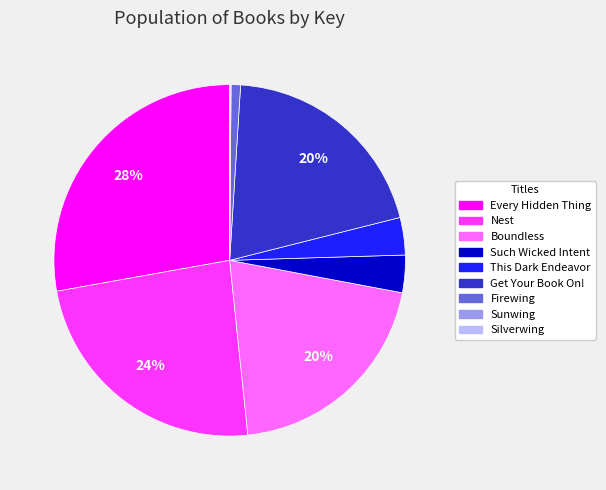

To the nearest percent, what percentage of the pie is This Dark Endeavor?

3%